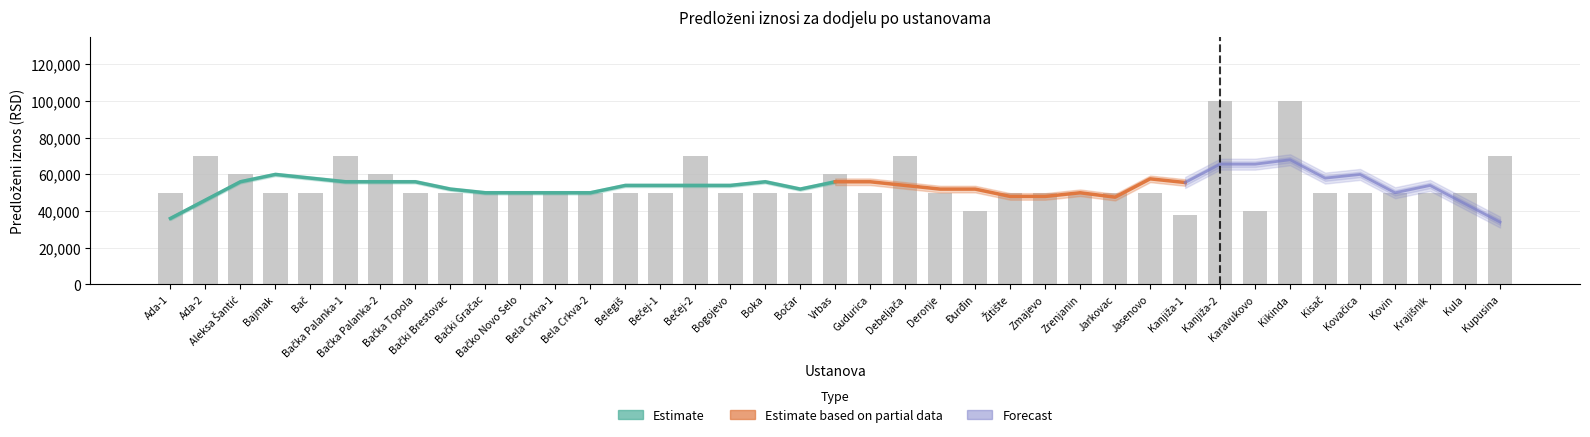

Does the chart contain any negative values?

No